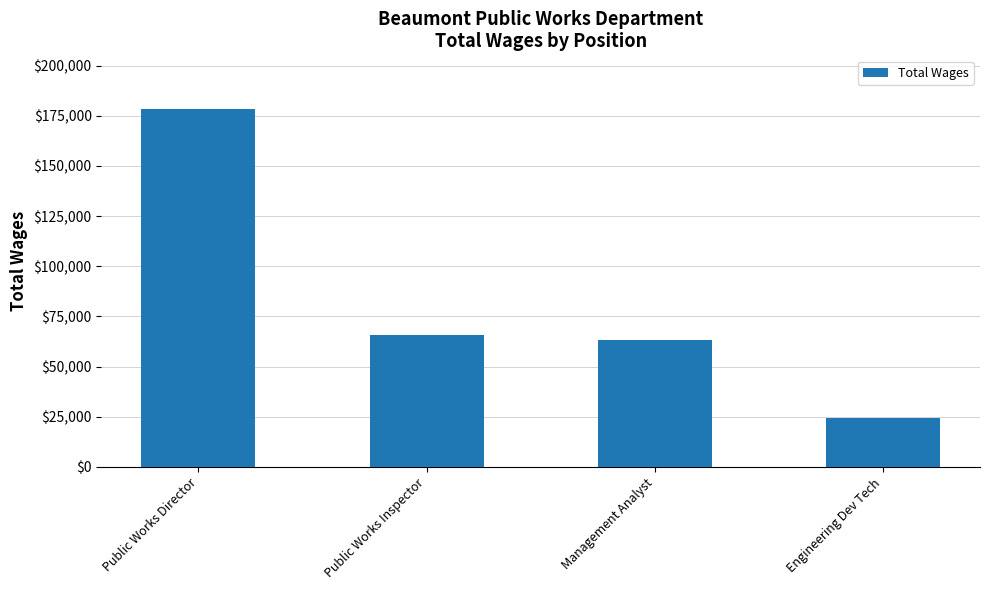

Are the bars horizontal?

No